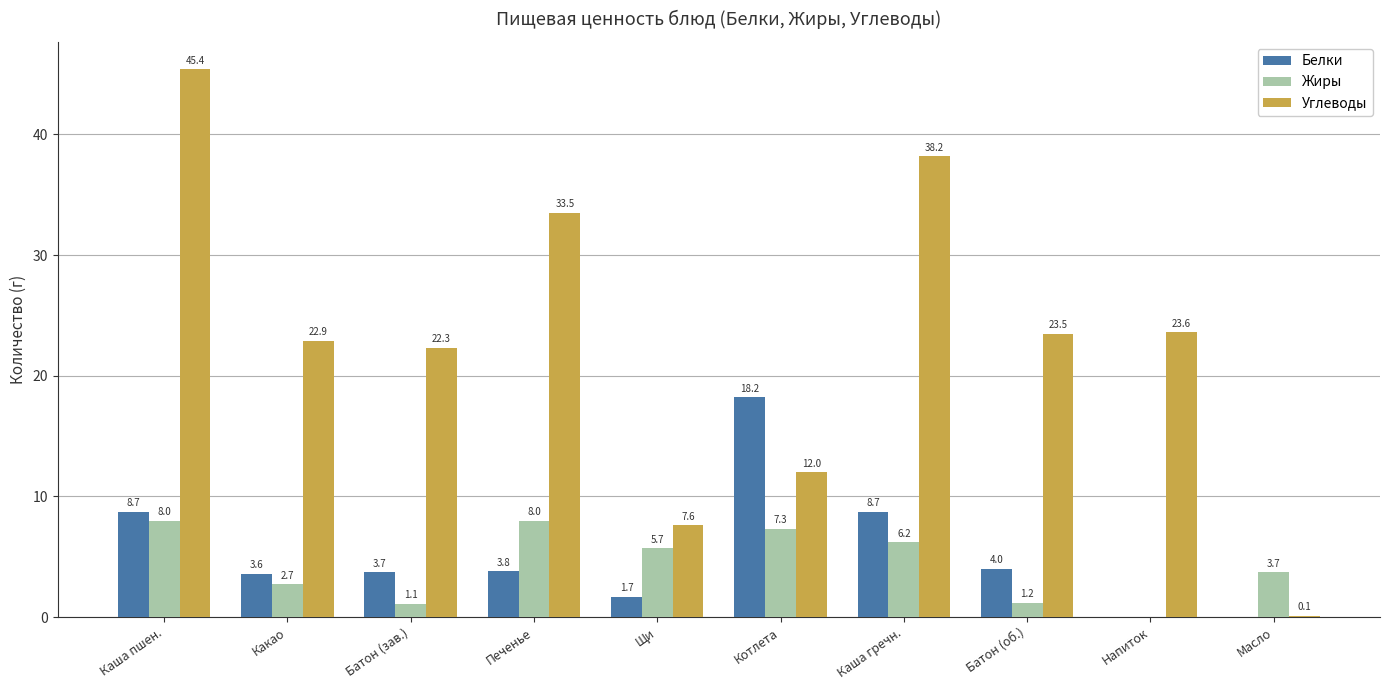

At which category does the chart reach its peak across all series?

Каша пшен.